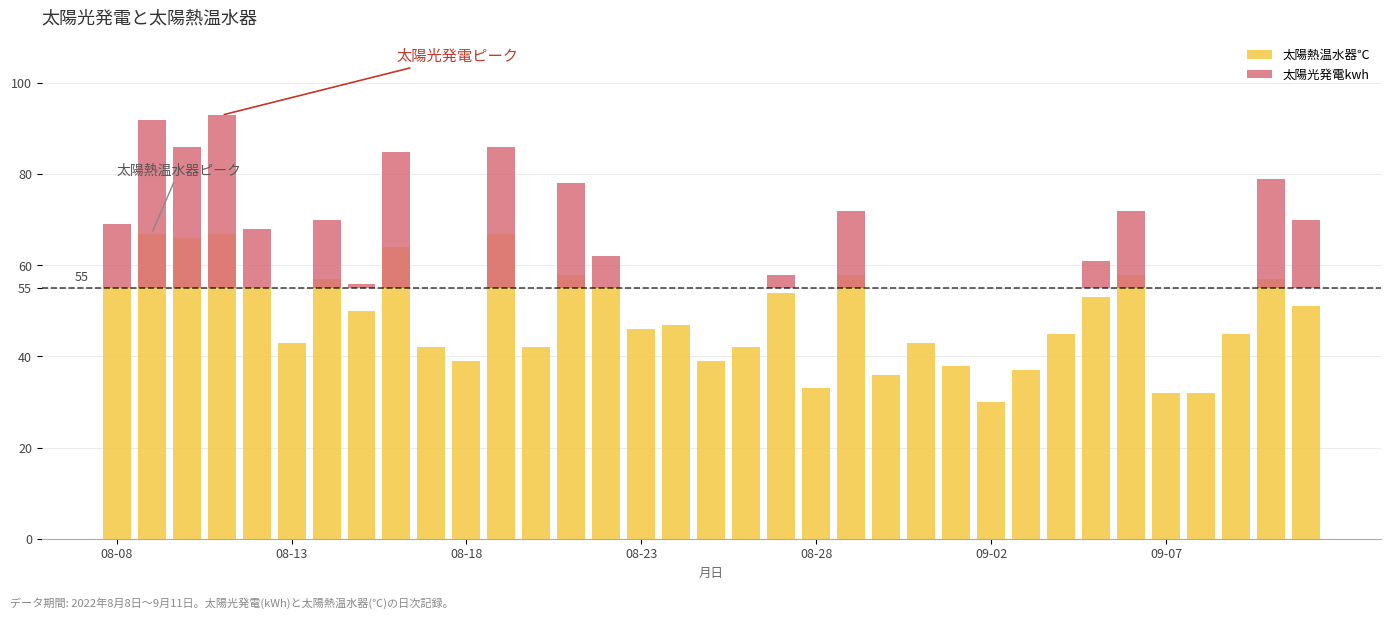

How many groups of bars are there?

35